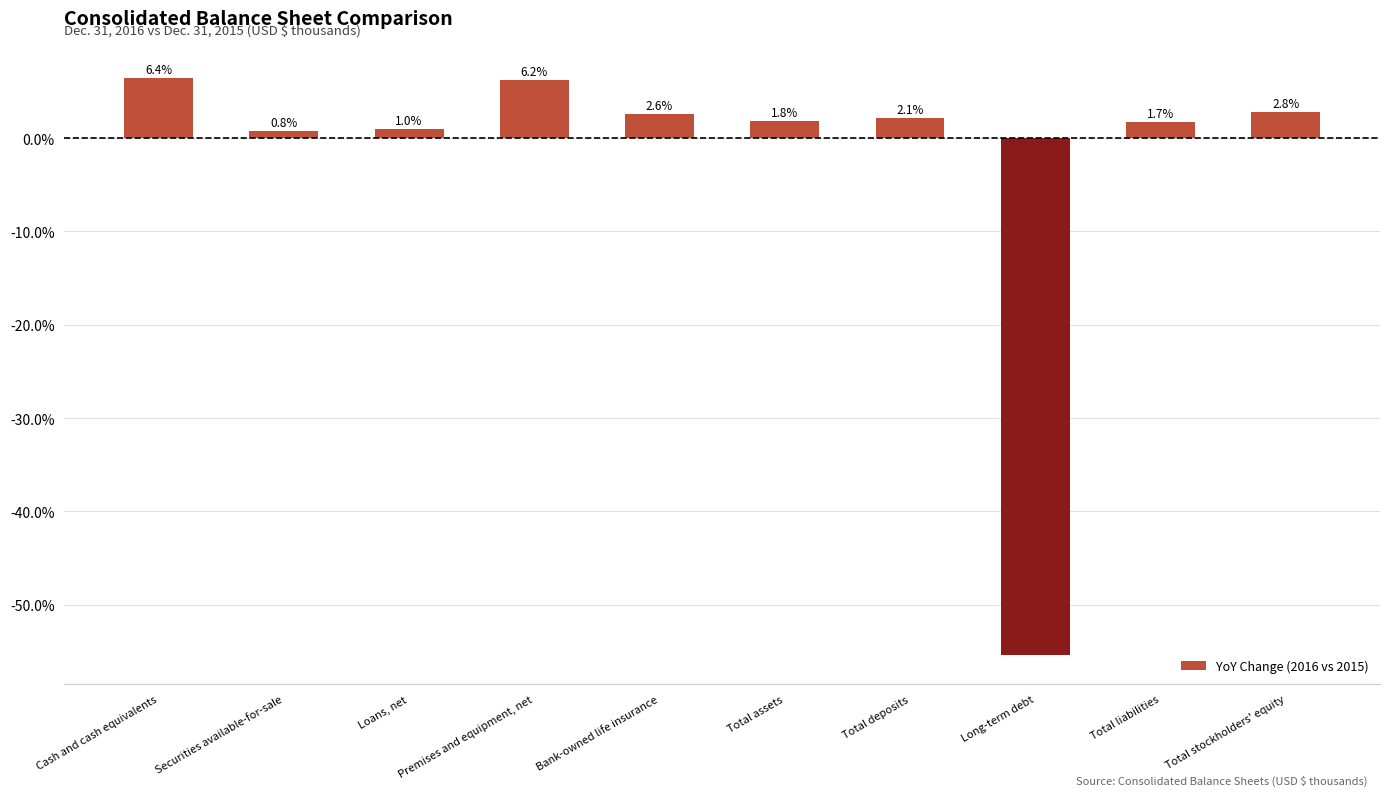

What is the label of the 8th bar from the right?

Loans, net